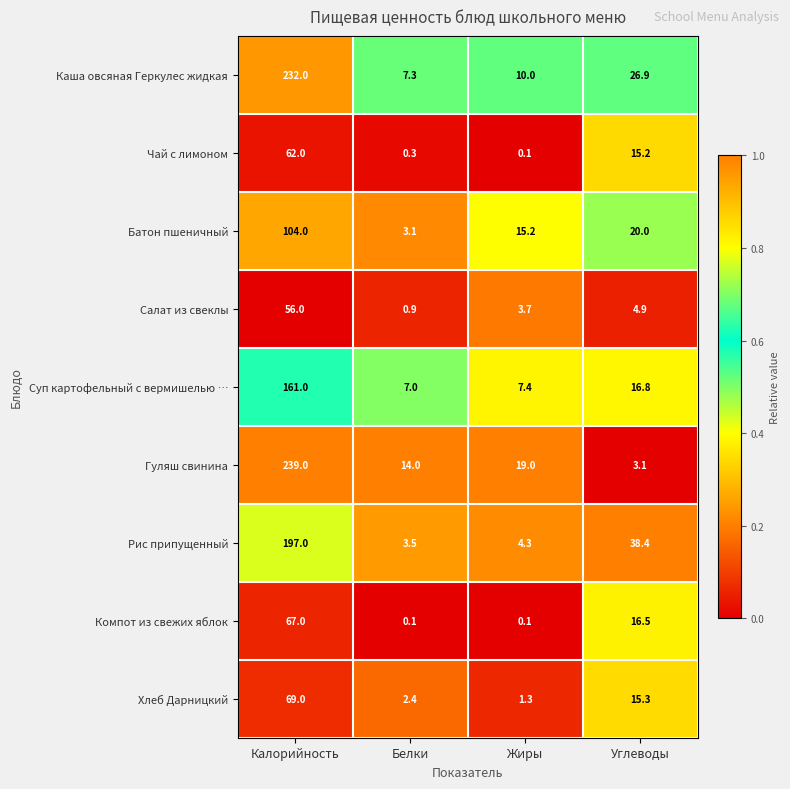

Rank the categories by Батон пшеничный value from lowest to highest.

Белки, Жиры, Углеводы, Калорийность